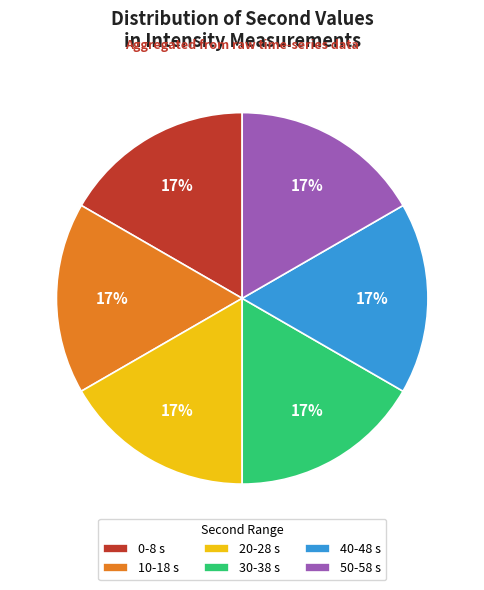

Does 30-38 s represent more than half of the total?

No